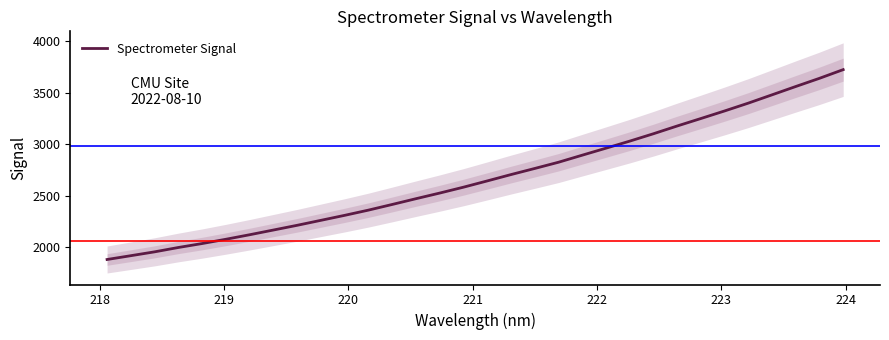

What is the lowest value of the Spectrometer Signal series?

1877.2